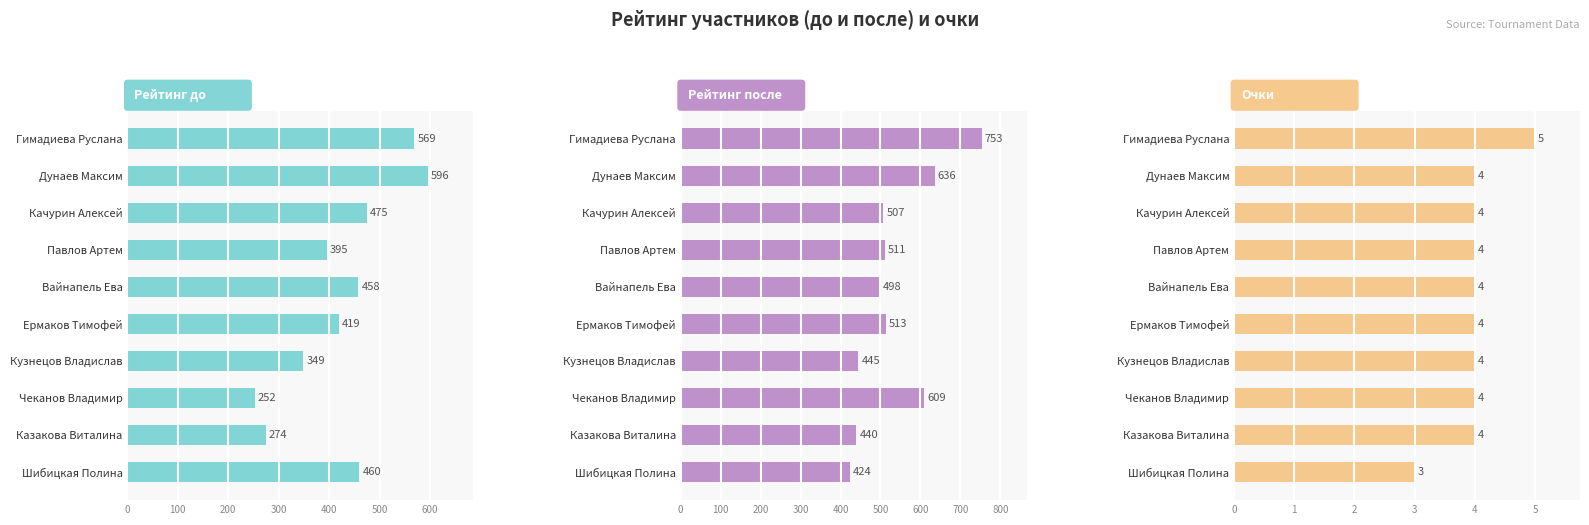

What is the value of the Очки bar at the 3rd from the left?

4